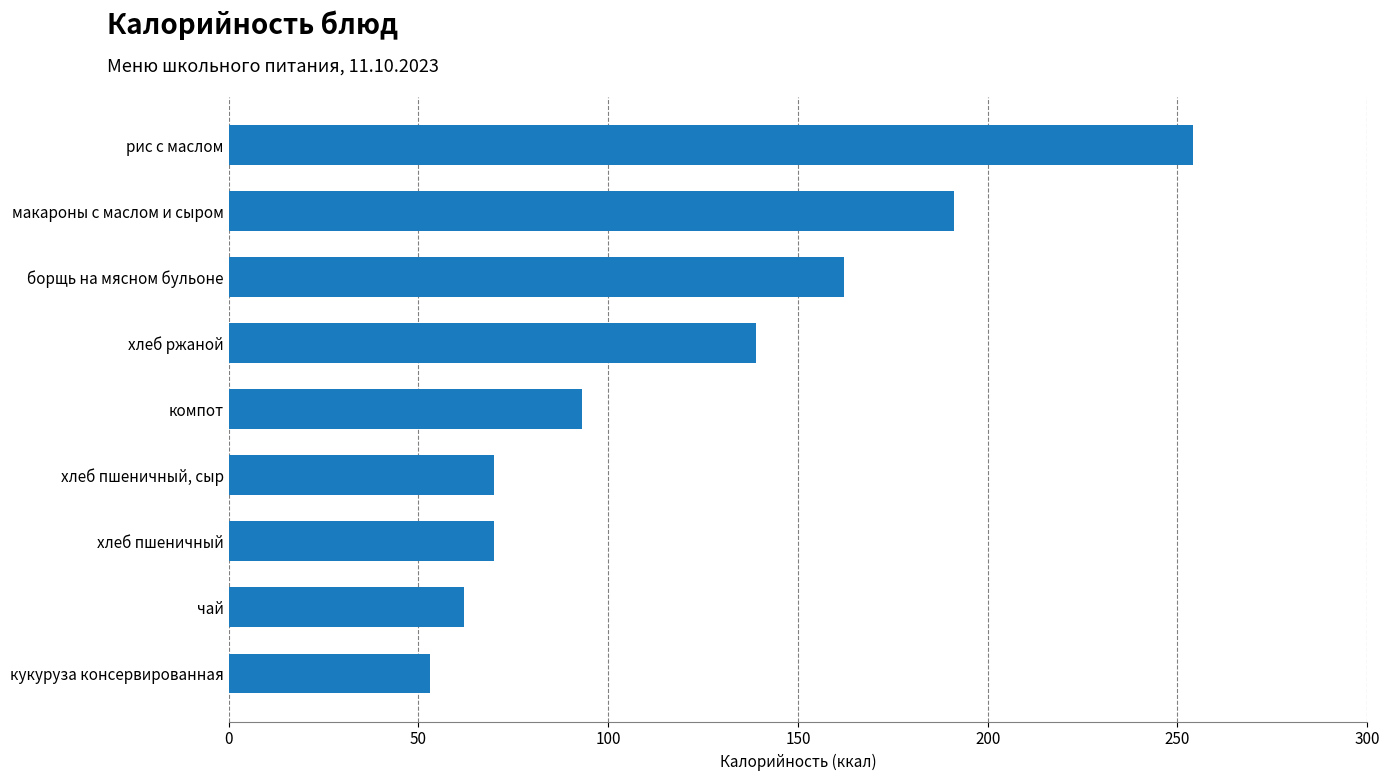

Between борщь на мясном бульоне and рис с маслом, which is larger?

рис с маслом